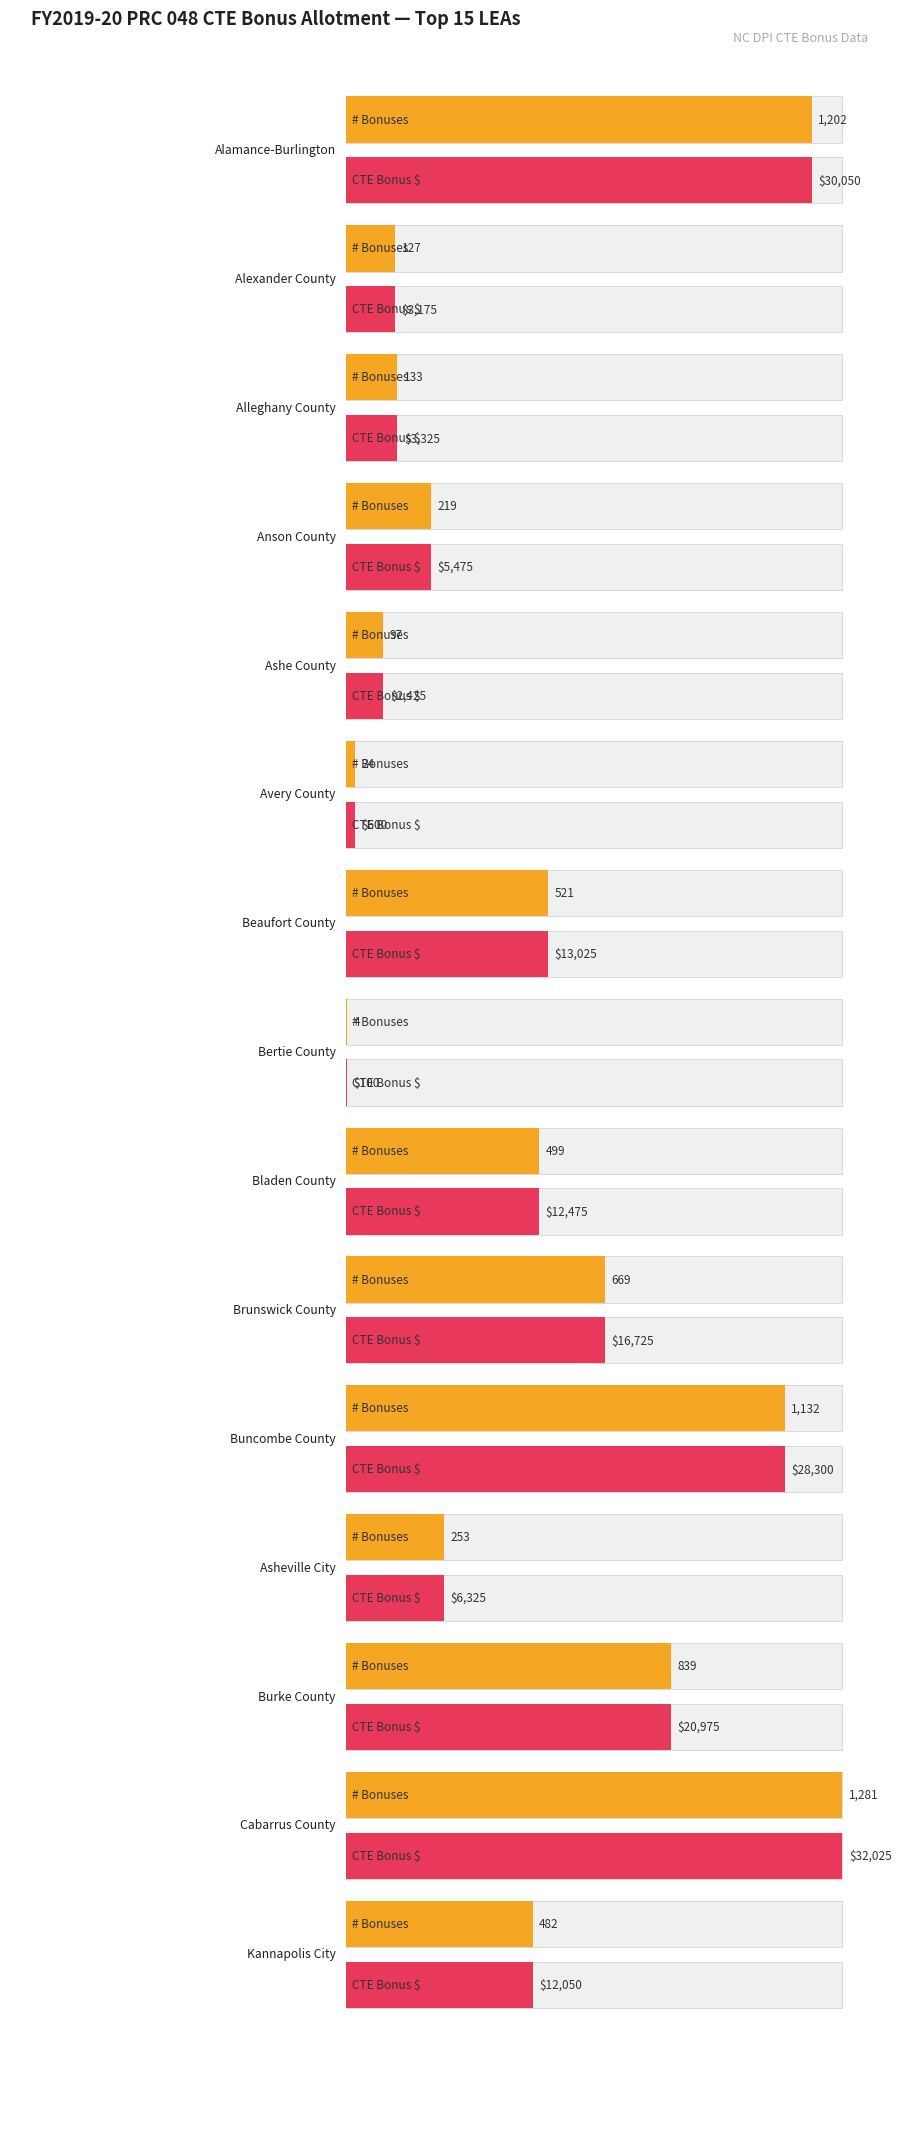

Rank the series by their average value, from highest to lowest.

CTE Bonus Amount, # Bonuses